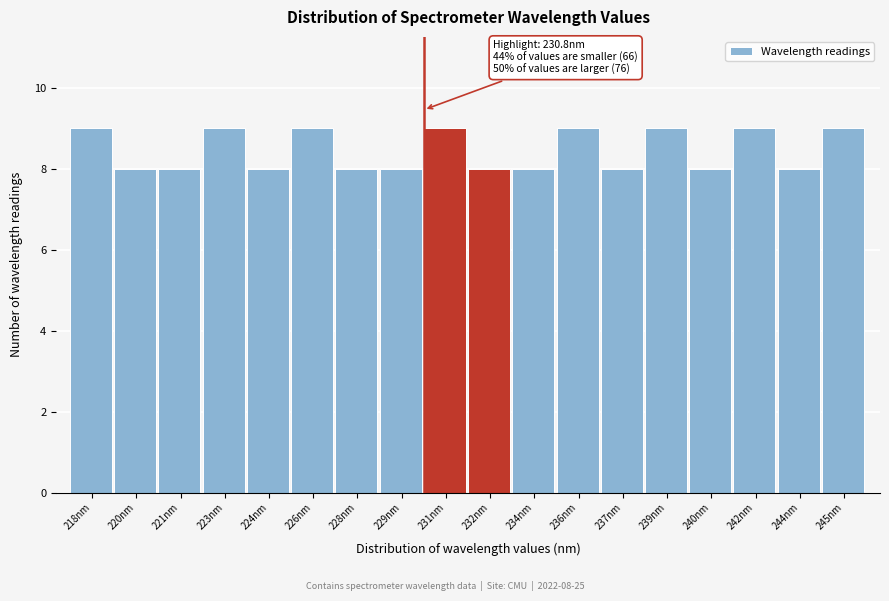

Reading left to right, list all the values displayed in this chart.

9	8	8	9	8	9	8	8	9	8	8	9	8	9	8	9	8	9